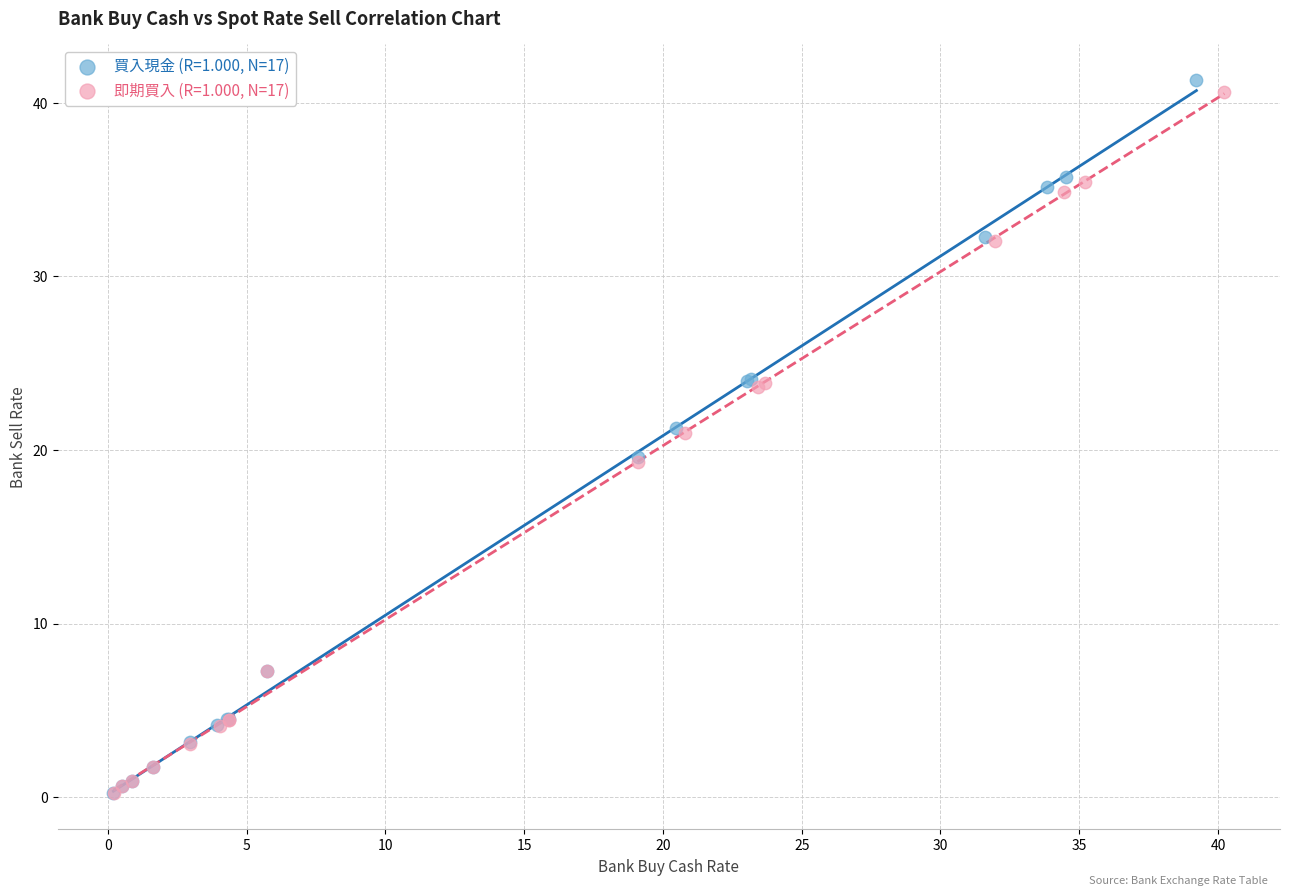

Which series has the largest Y range (max minus min)?

買入現金 (R=1.000, N=17)